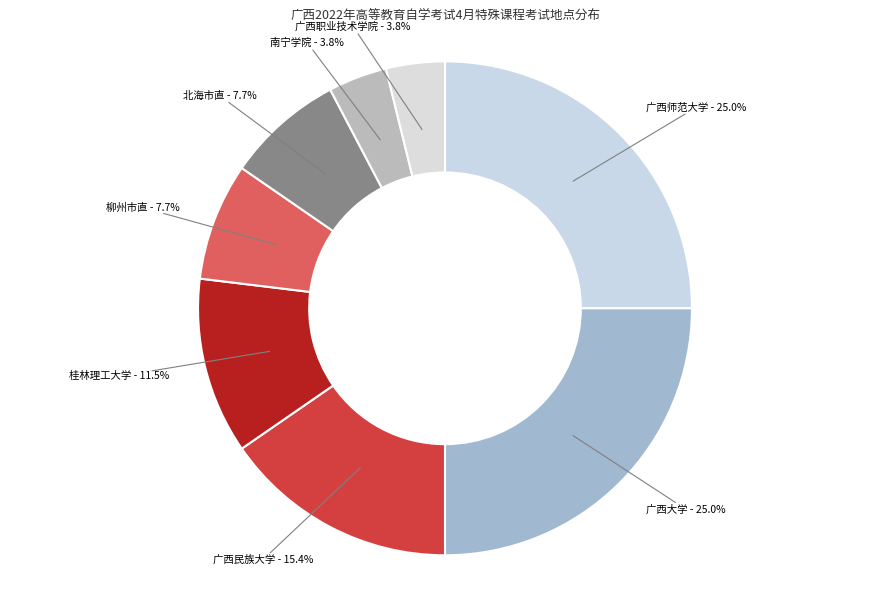

Rank the categories by value from lowest to highest.

南宁学院, 广西职业技术学院, 柳州市直, 北海市直, 桂林理工大学, 广西民族大学, 广西师范大学, 广西大学